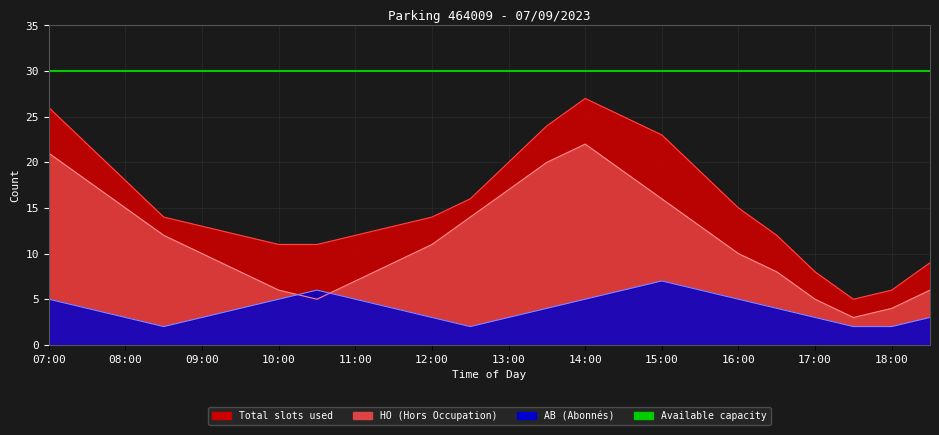

What is the sum of all AB values?

96